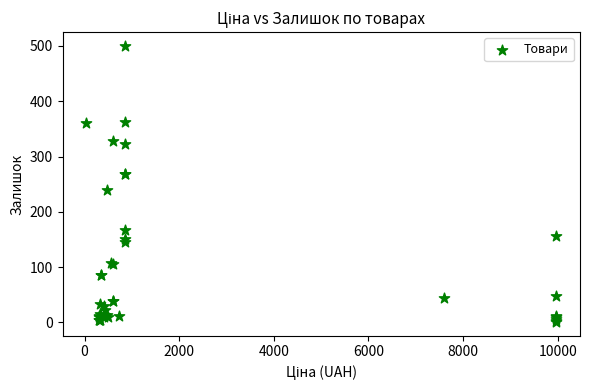

What Y value in the scatter plot is closest to 250?

239